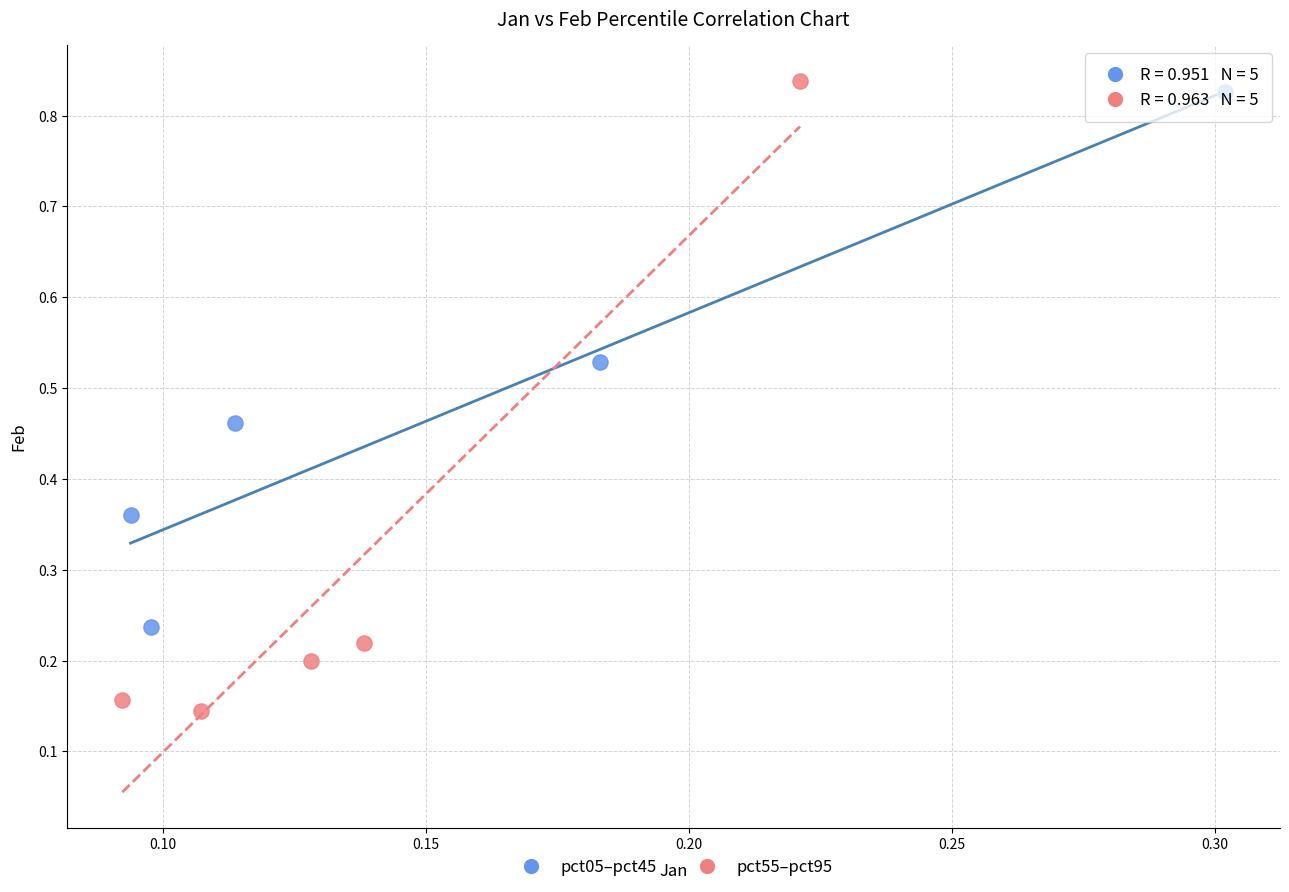

Which series reaches the maximum Y coordinate?

pct55–pct95